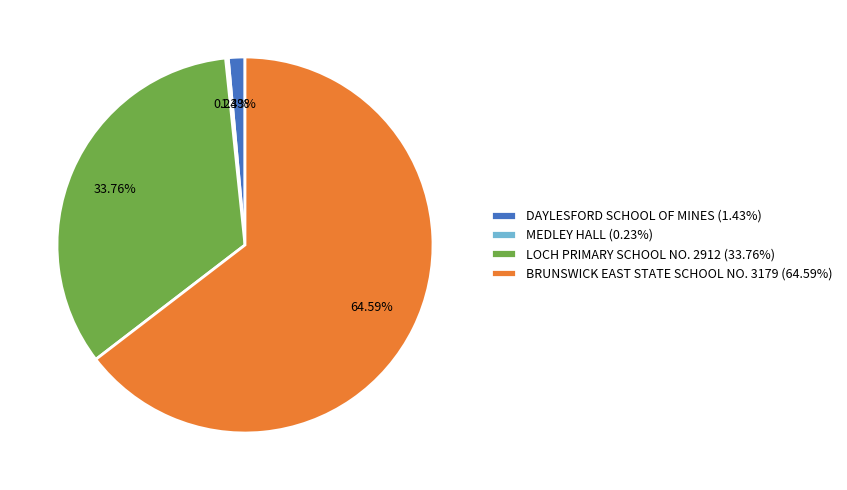

True or false: LOCH PRIMARY SCHOOL NO. 2912 accounts for 22% of the total.

False